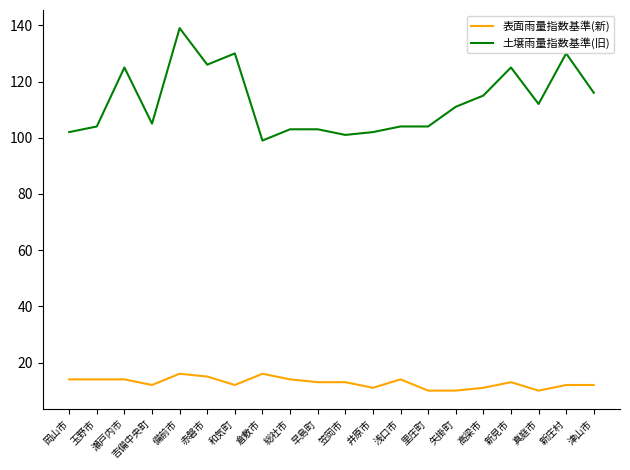

Is the value of 表面雨量指数基準(新) at 高梁市 greater than the value of 土壌雨量指数基準(旧) at 備前市?

No